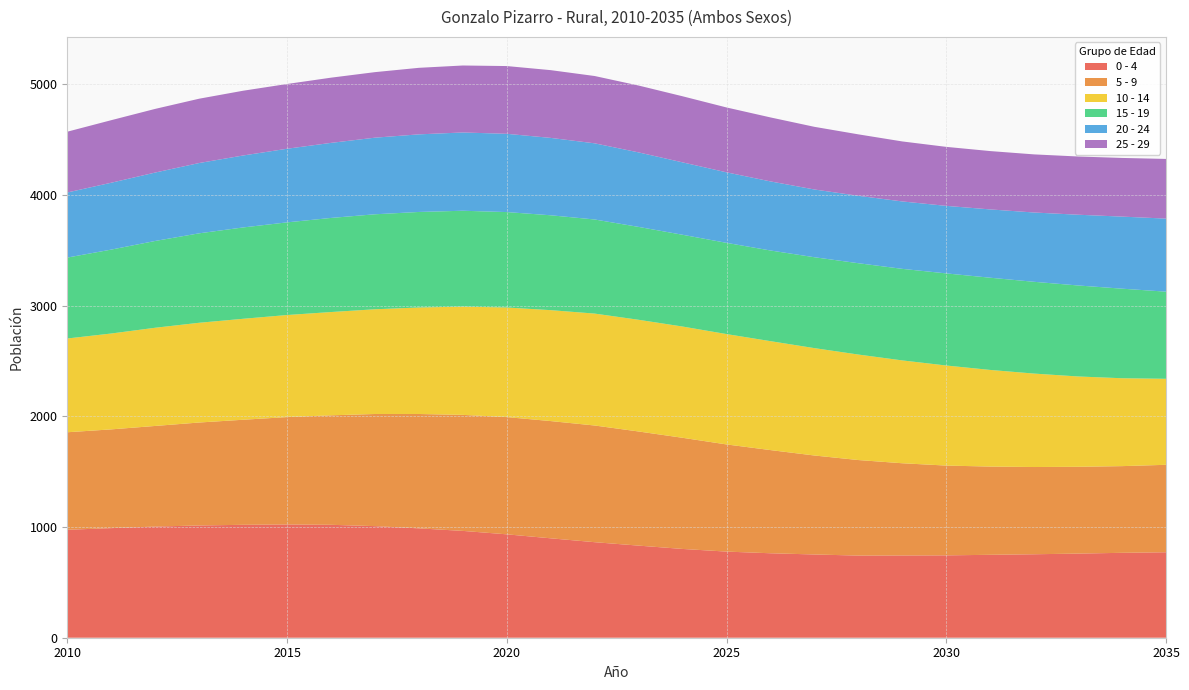

Reading right to left, list all the values displayed in this chart.

0 - 4: 772	767	760	754	749	744	743	742	752	763	778	802	832	863	898	934	965	988	1008	1020	1023	1020	1014	1004	990	975
5 - 9: 790	783	784	788	797	811	833	863	894	932	968	1004	1031	1054	1059	1059	1048	1033	1013	989	970	949	930	909	892	881
10 - 14: 777	794	816	844	873	904	929	953	970	984	997	1005	1009	1011	1002	990	978	962	946	933	922	912	901	887	866	847
15 - 19: 787	809	822	829	833	832	827	825	821	819	824	829	839	850	857	862	866	863	858	850	837	825	808	784	758	731
20 - 24: 660	651	639	626	617	610	609	609	612	624	637	654	673	688	699	707	707	701	692	678	665	650	635	618	604	588
25 - 29: 539	530	526	525	527	533	542	555	566	578	586	597	604	608	612	612	605	601	592	589	585	585	581	575	565	549